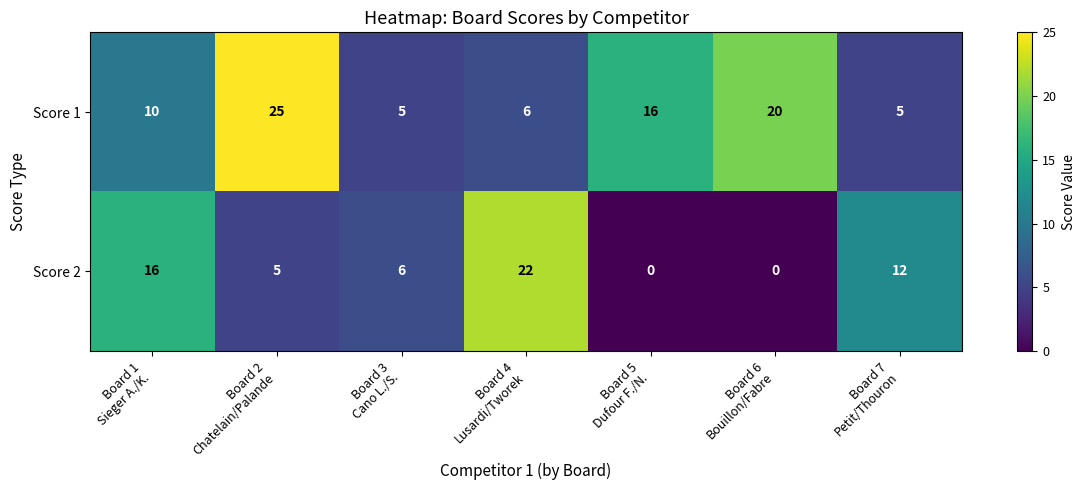

Count the Score 2 values in the range 0 to 16.

6